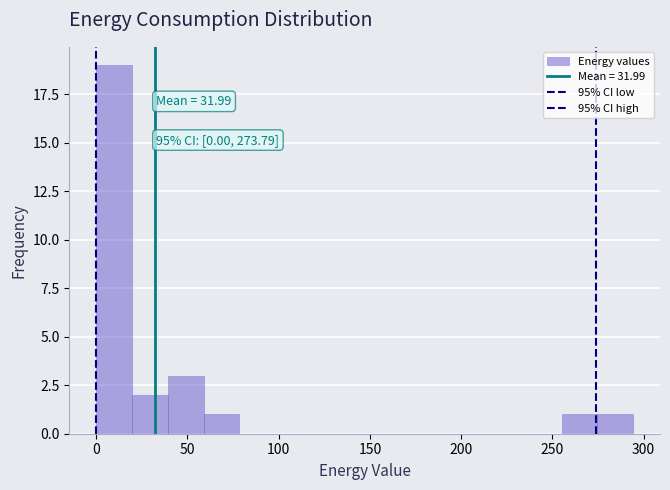

Read against the x-axis, roughly where is the centre of the tallest bar?

10